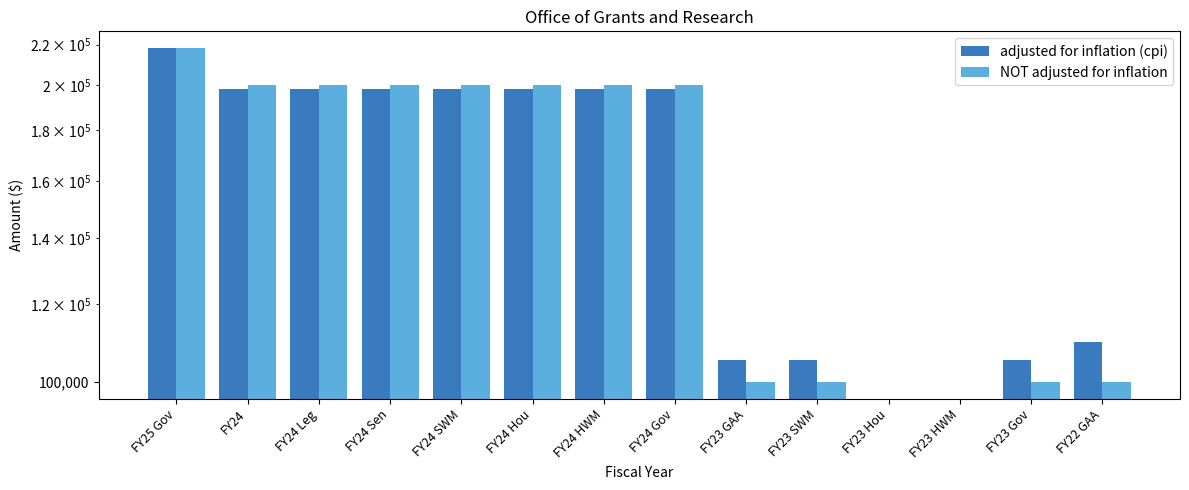

Is it true that adjusted for inflation (cpi) equals 109716 at FY22 GAA?

True